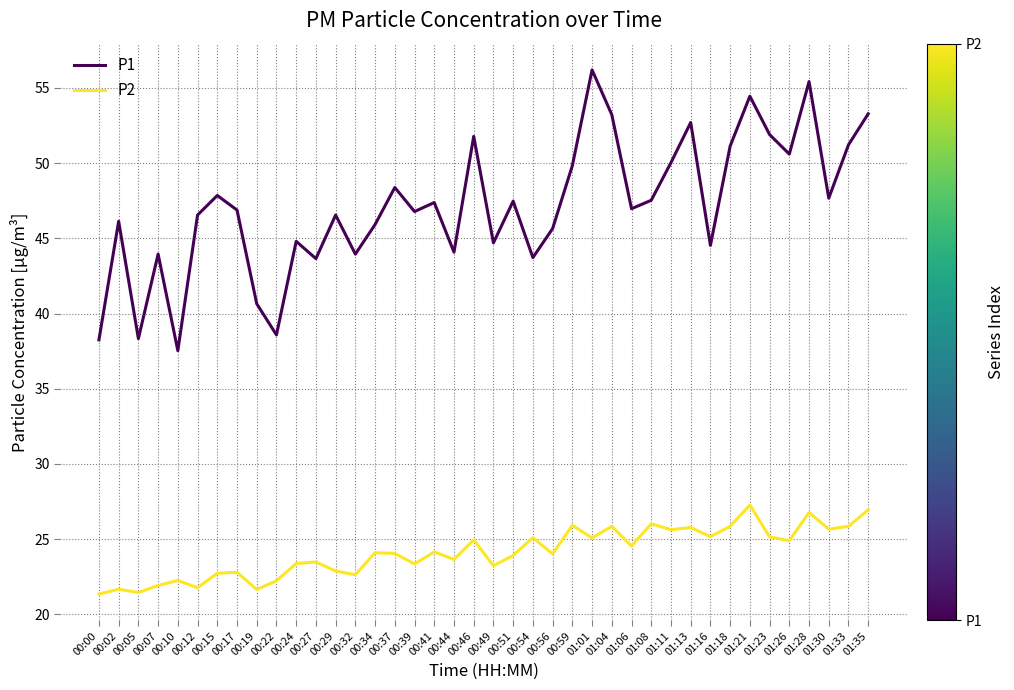

At which label does P1 reach its peak?

01:01